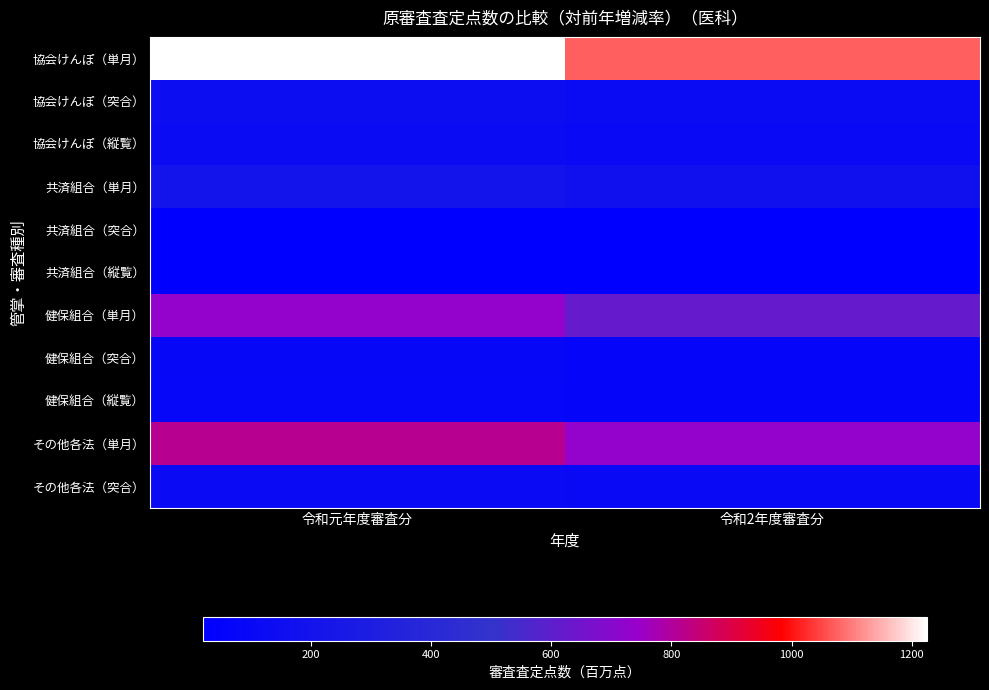

Rank the series at 令和2年度審査分 from highest to lowest value.

協会けんぽ（単月）, その他各法（単月）, 健保組合（単月）, 共済組合（単月）, 協会けんぽ（突合）, 協会けんぽ（縦覧）, その他各法（突合）, 健保組合（突合）, 健保組合（縦覧）, 共済組合（突合）, 共済組合（縦覧）